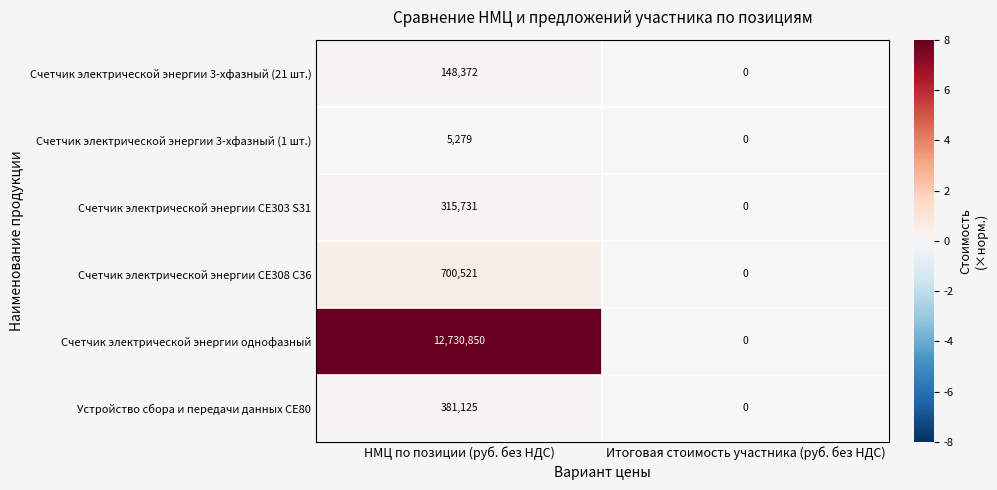

List the series in order of their peak value, lowest first.

Счетчик электрической энергии 3-хфазный (1 шт.), Счетчик электрической энергии 3-хфазный (21 шт.), Счетчик электрической энергии CE303 S31, Устройство сбора и передачи данных СЕ80, Счетчик электрической энергии CE308 C36, Счетчик электрической энергии однофазный